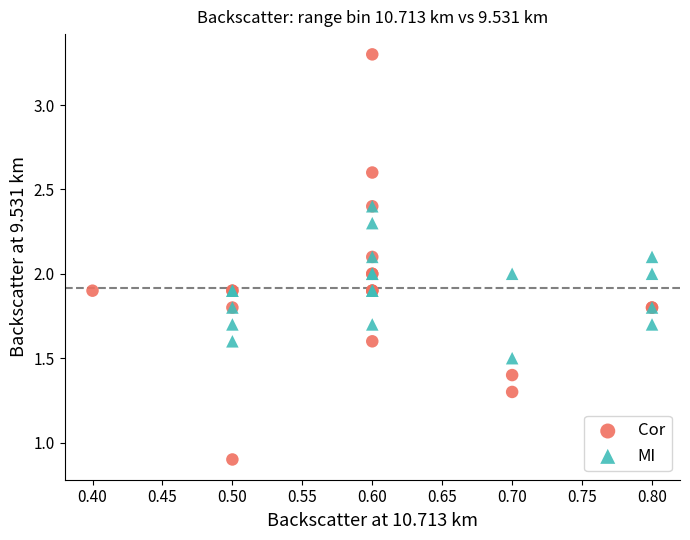

What are all the series names shown in the legend?

Cor, MI